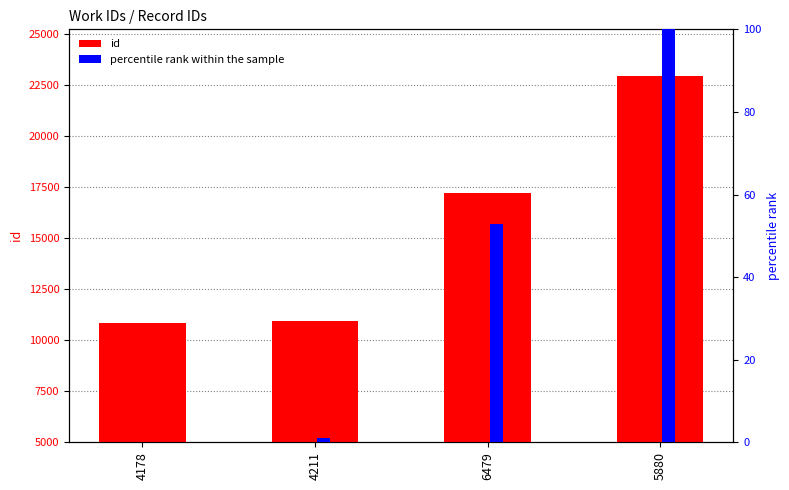

At which label does id reach its minimum?

4178